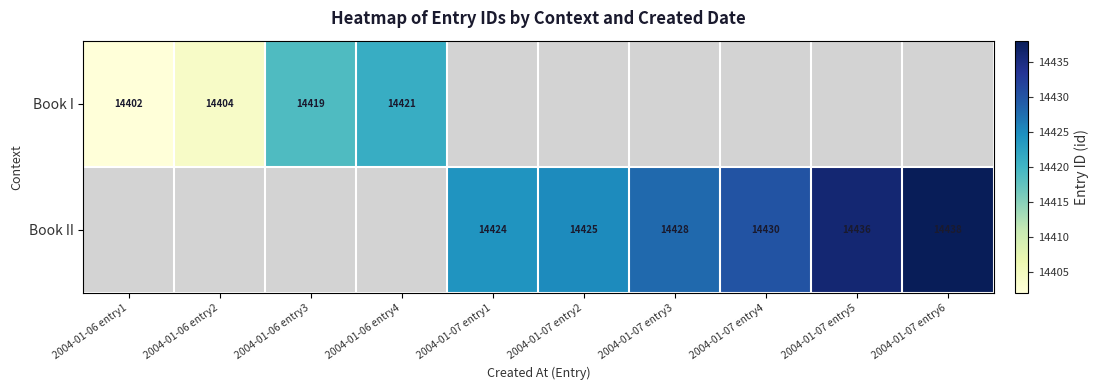

Is the value of Book I at 2004-01-06 entry4 greater than the value of Book II at 2004-01-07 entry6?

No